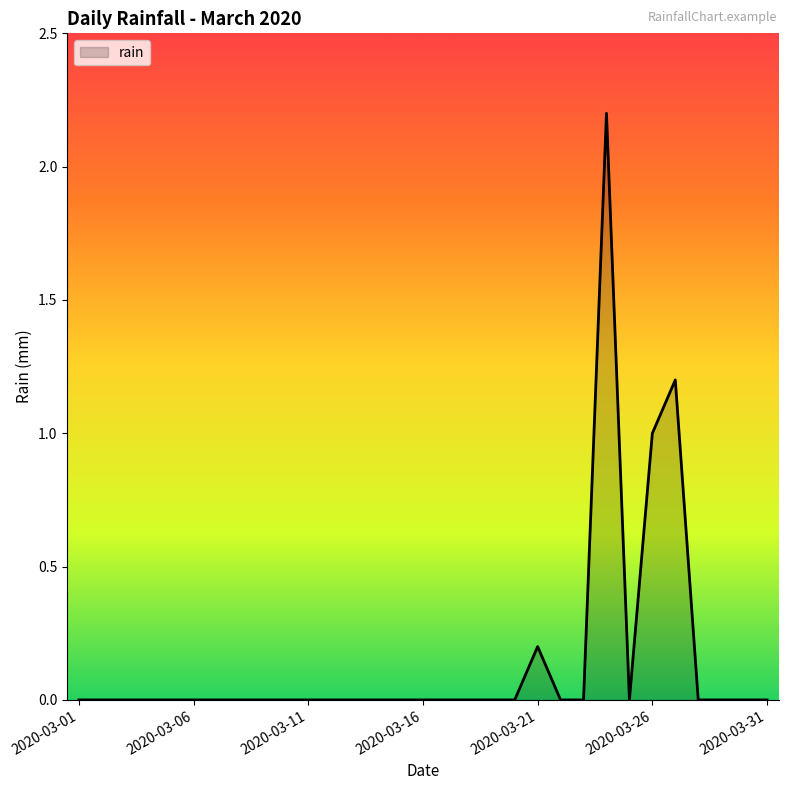

What is the greatest value displayed?

2.2